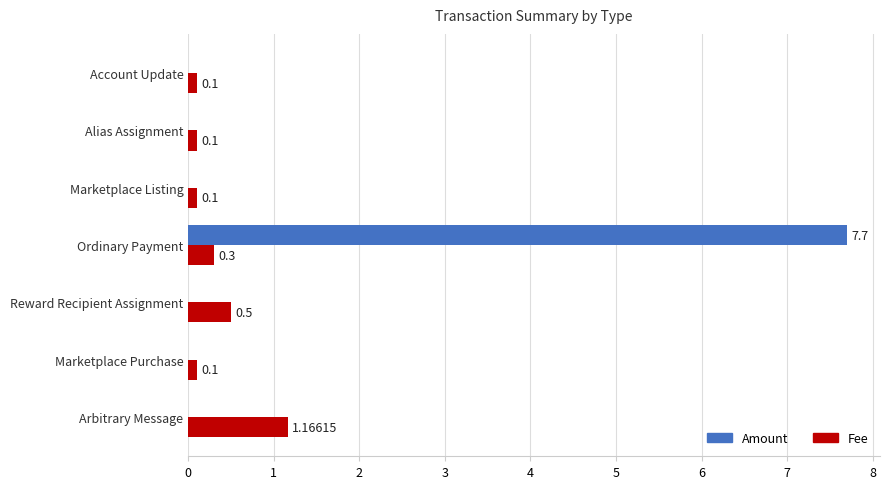

Which series has the largest total across all categories?

Amount